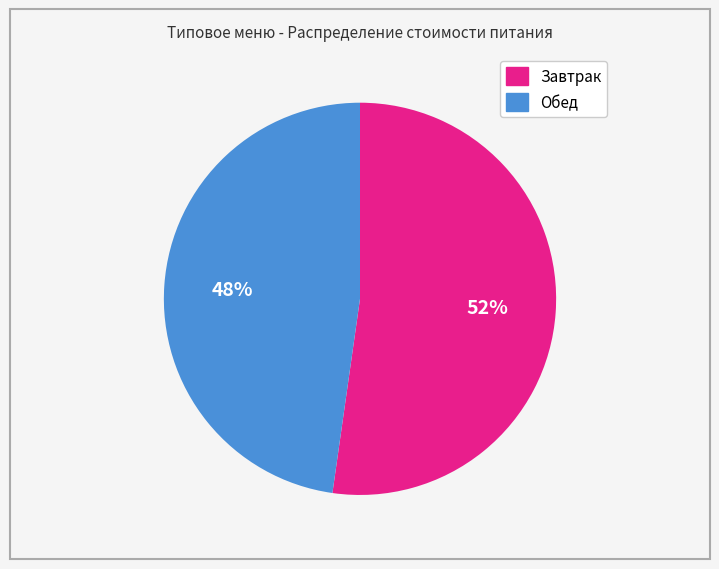

Is there a majority slice in this chart?

Yes